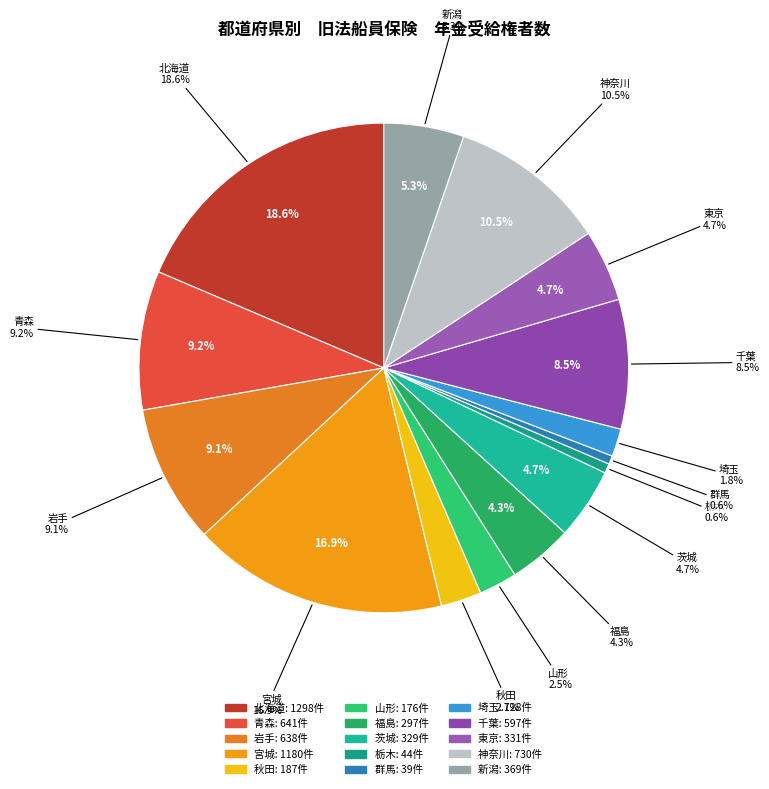

Which category has the smallest portion of the pie?

群馬